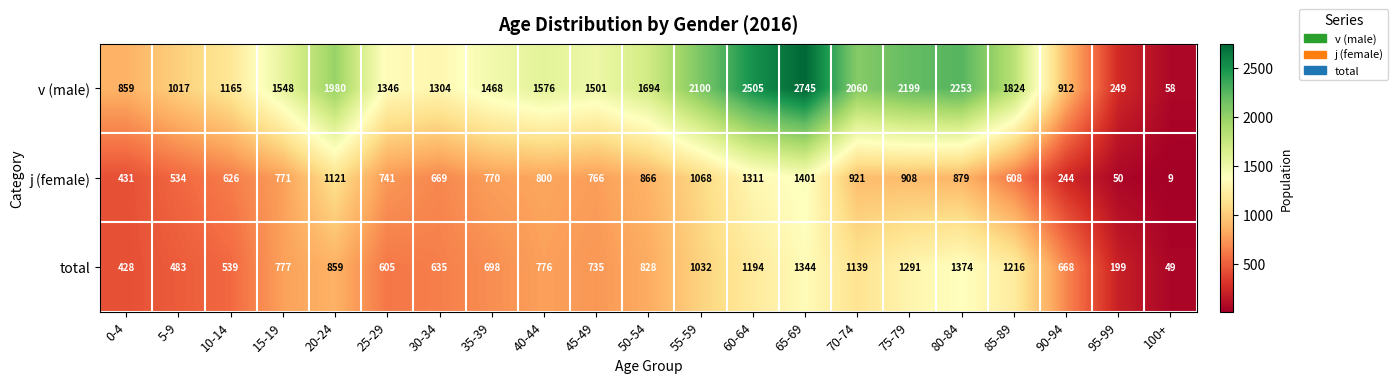

Which series has the largest range (max minus min)?

v (male)